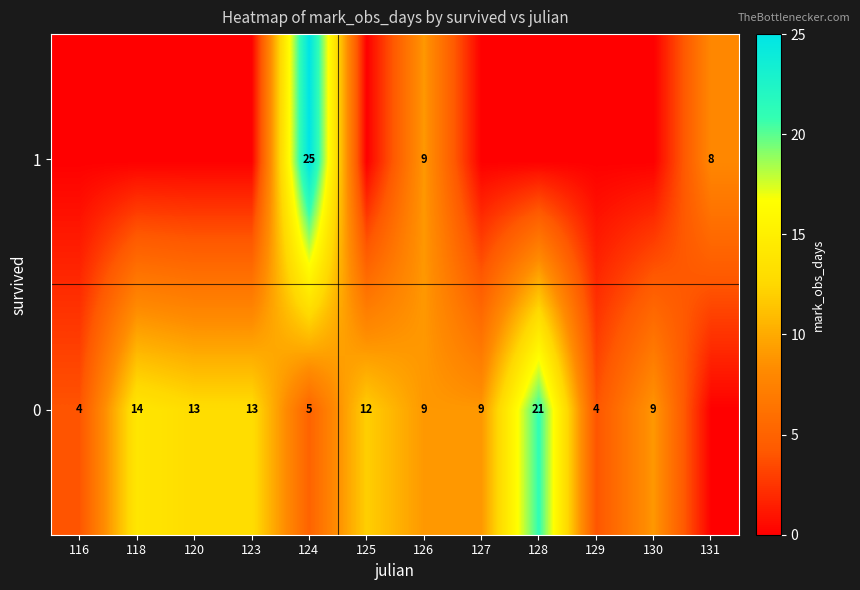

The value of 1 at 131 is 12. True or false?

False